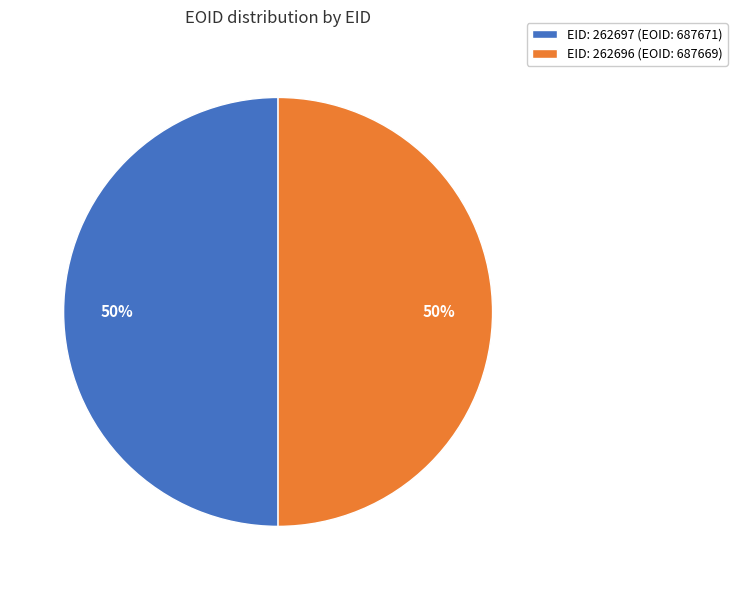

To the nearest percent, what portion does EID: 262697 (EOID: 687671) represent?

50%